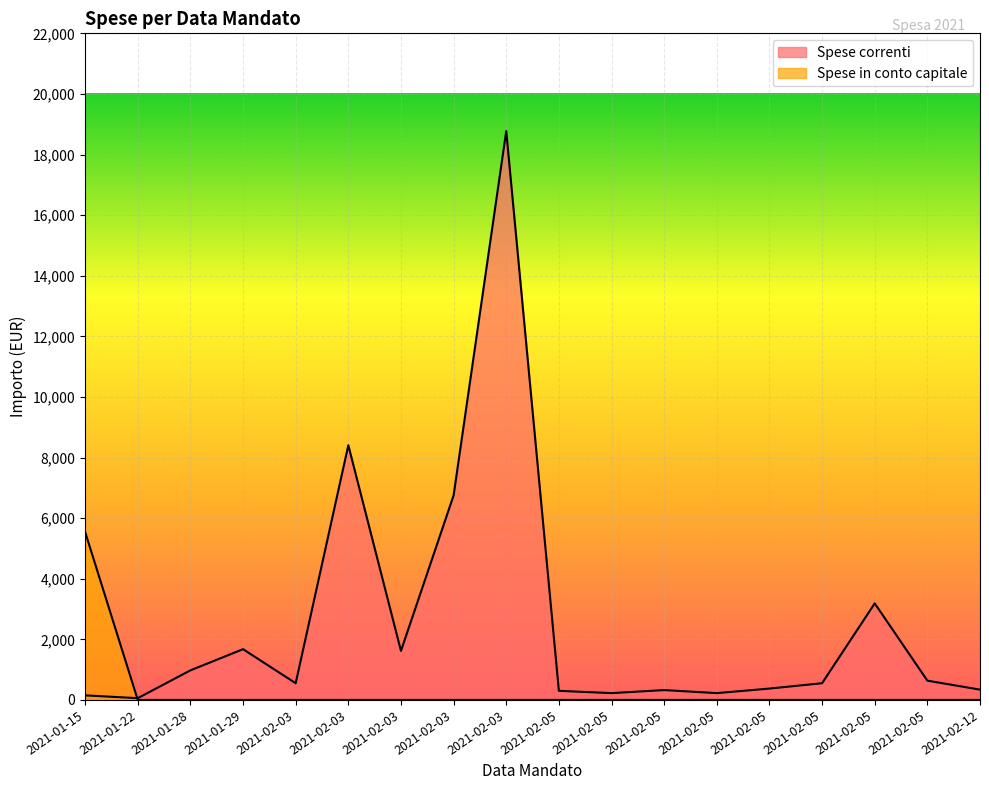

Reading left to right, what are all the values shown in this chart?

Spese correnti: 2021-01-15=151.1	2021-01-22=58.0	2021-01-28=976.0	2021-01-29=1675.0	2021-02-03=551.3	2021-02-03=8405.7	2021-02-03=1618.5	2021-02-03=6750.0	2021-02-03=18772.9	2021-02-05=300.0	2021-02-05=225.0	2021-02-05=325.0	2021-02-05=225.0	2021-02-05=375.0	2021-02-05=551.3	2021-02-05=3186.7	2021-02-05=636.5	2021-02-12=340.0
Spese in conto capitale: 2021-01-15=5544.0	2021-01-22=0.0	2021-01-28=0.0	2021-01-29=0.0	2021-02-03=0.0	2021-02-03=0.0	2021-02-03=0.0	2021-02-03=0.0	2021-02-03=0.0	2021-02-05=0.0	2021-02-05=0.0	2021-02-05=0.0	2021-02-05=0.0	2021-02-05=0.0	2021-02-05=0.0	2021-02-05=0.0	2021-02-05=0.0	2021-02-12=0.0